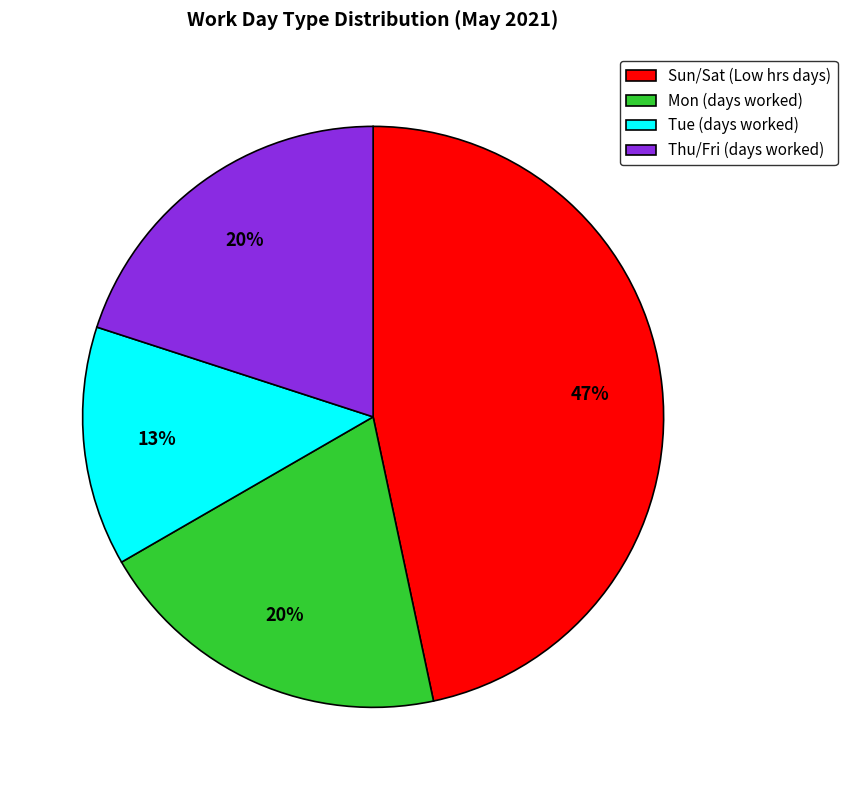

Is Tue (days worked) the majority of the pie?

No